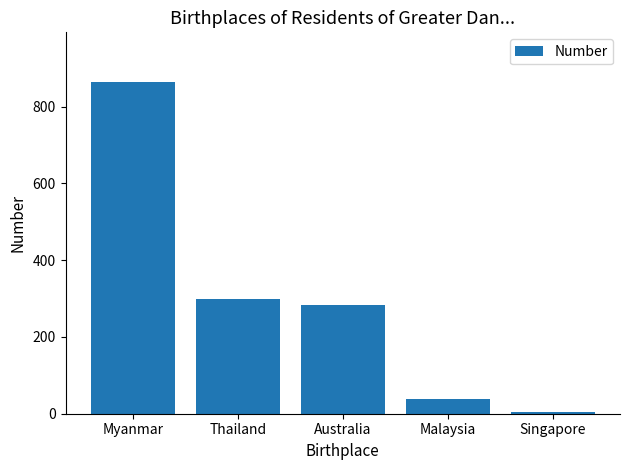

What is the value of the 5th bar from the left?

4